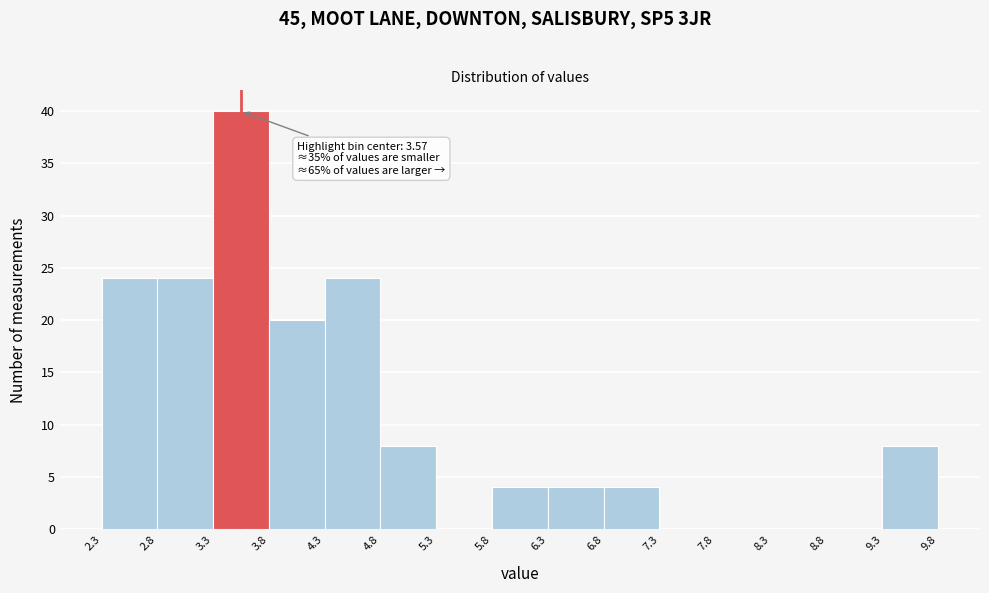

Over which range of the x-axis is the bar tallest?

3.3 to 3.8